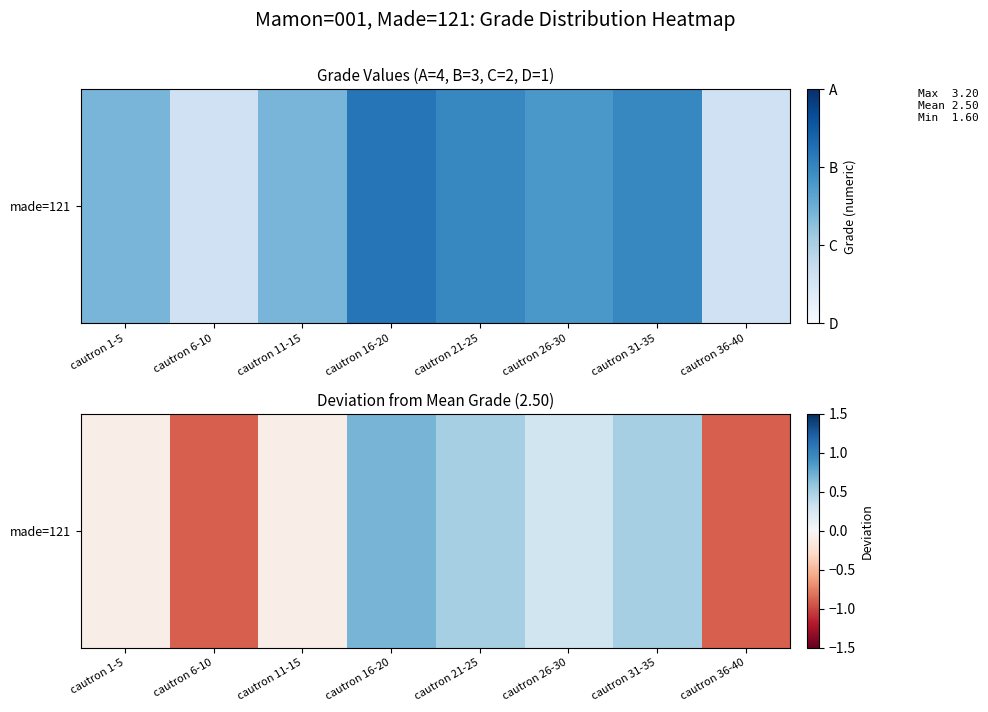

How many negative values are there?

4